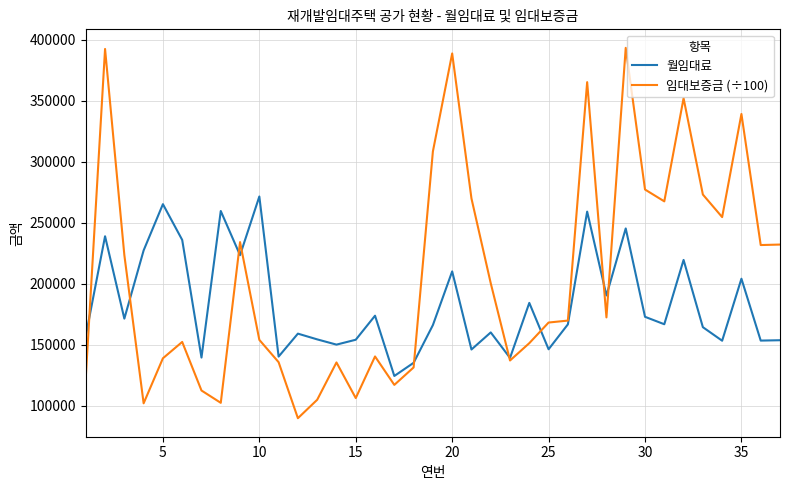

In 임대보증금 (÷100), how many points are lower than both neighbors (excluding endpoints)?

10